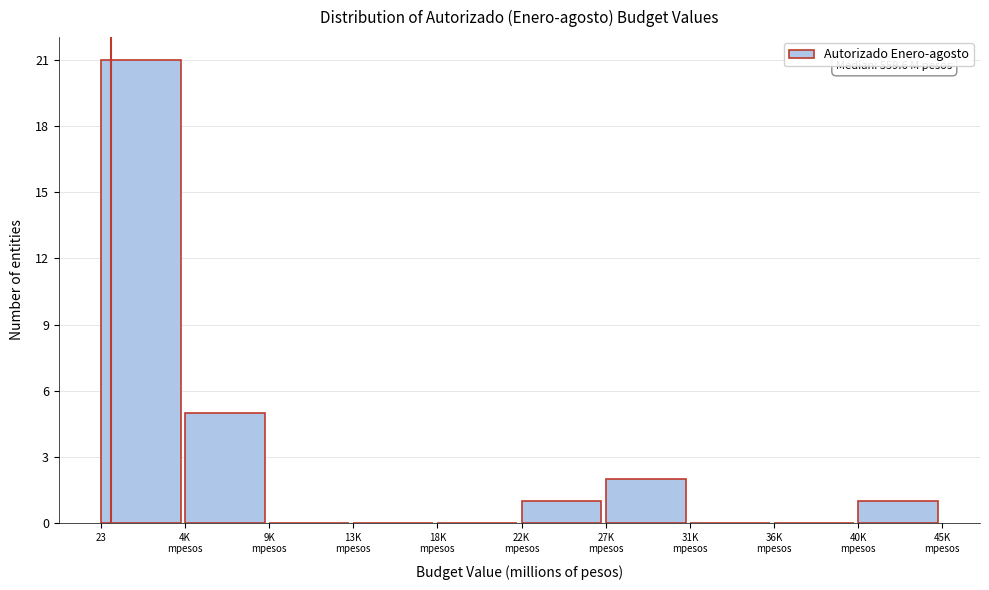

What is the sum of all values?

30